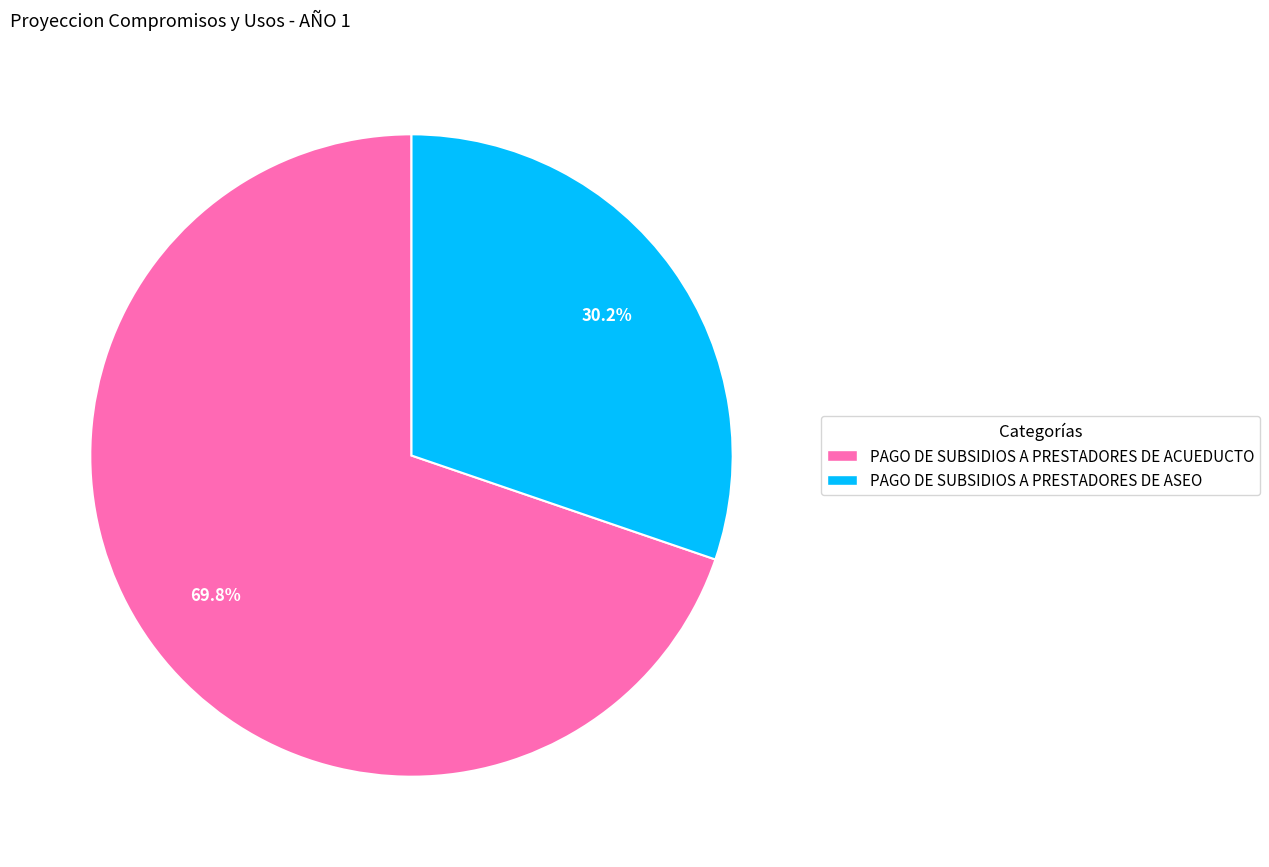

The PAGO DE SUBSIDIOS A PRESTADORES DE ASEO slice represents 30% of the pie. True or false?

True